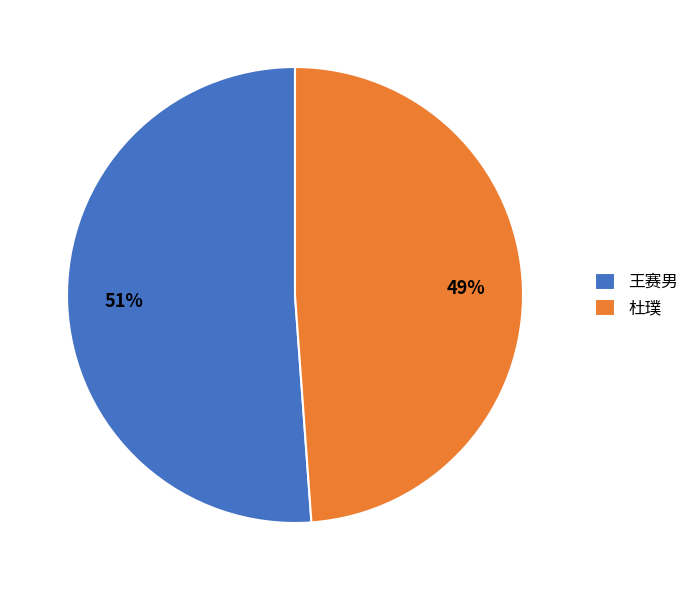

Is the sum of 王赛男 and 杜璞 greater than half?

Yes